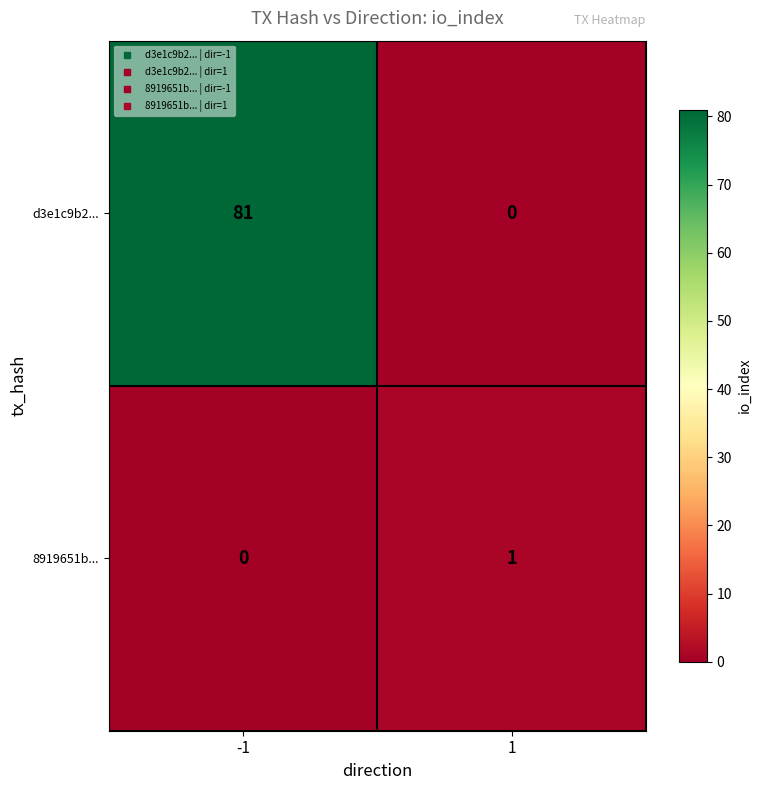

Count the number of categories in the chart.

2